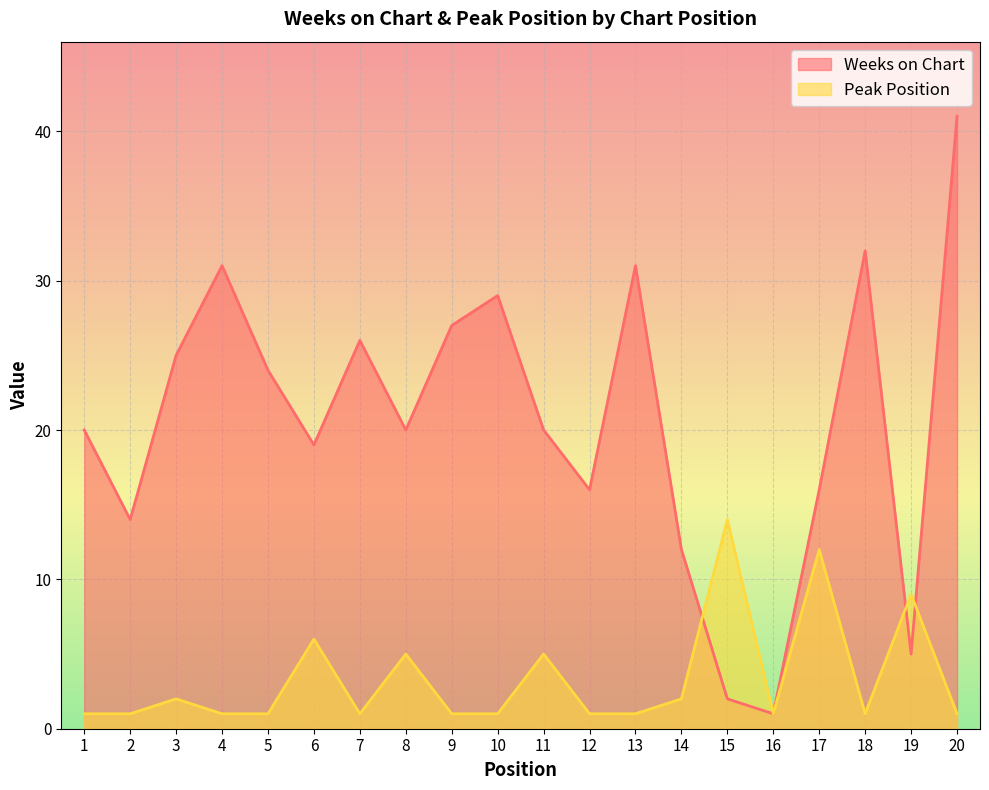

Reading right to left, what are all the values shown in this chart?

Weeks on Chart: 41	5	32	16	1	2	12	31	16	20	29	27	20	26	19	24	31	25	14	20
Peak Position: 1	9	1	12	1	14	2	1	1	5	1	1	5	1	6	1	1	2	1	1